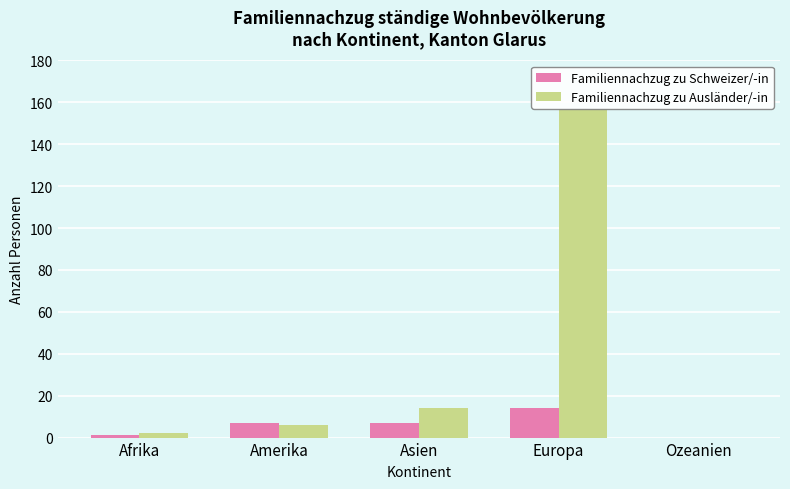

Count the number of categories in the chart.

5